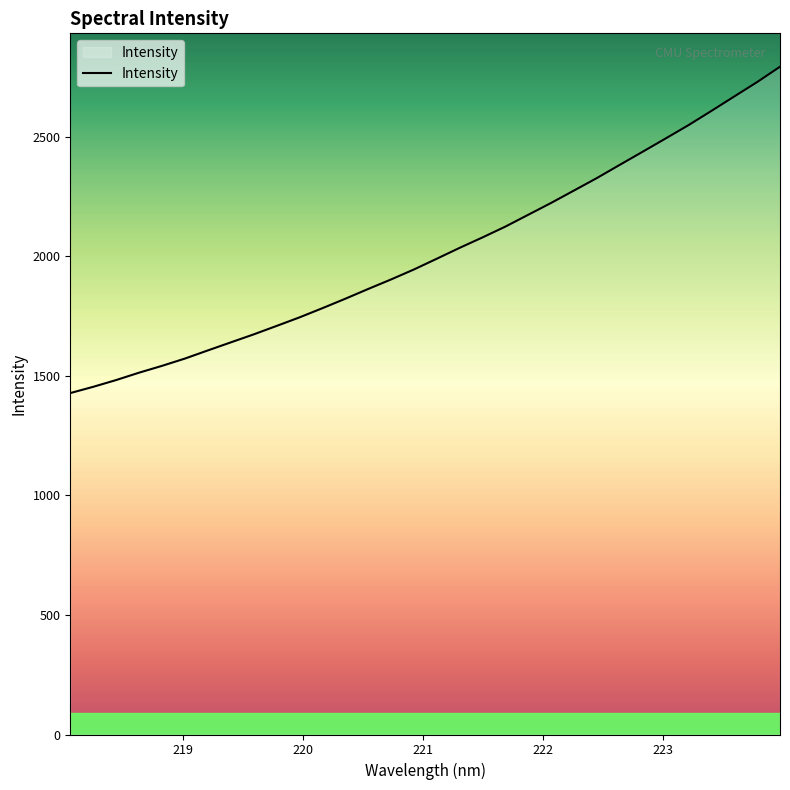

What is the difference between the maximum and minimum values?

1365.1